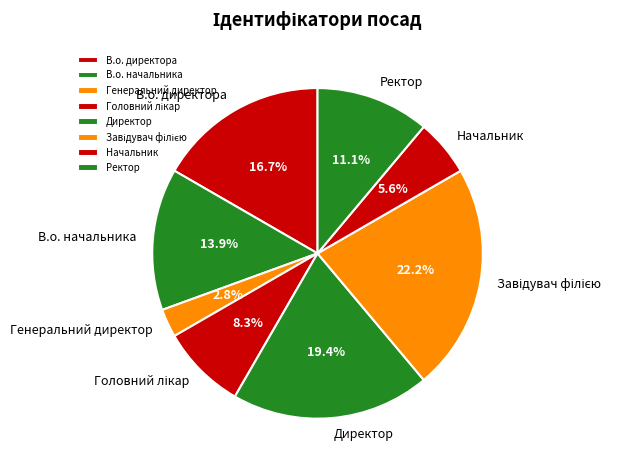

Approximately how many times larger is the value at Начальник compared to Генеральний директор?

2.0